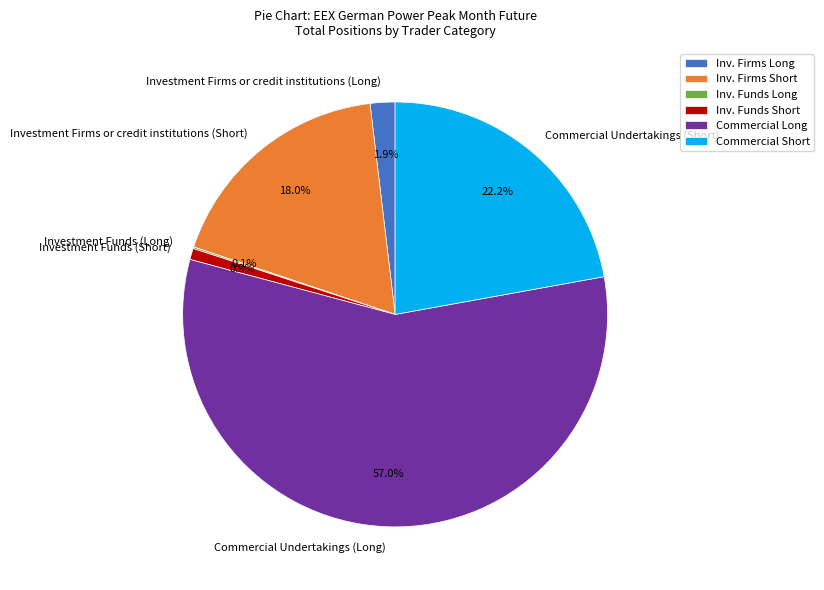

Is it true that Investment Firms or credit institutions (Short) is 29% of the pie?

False